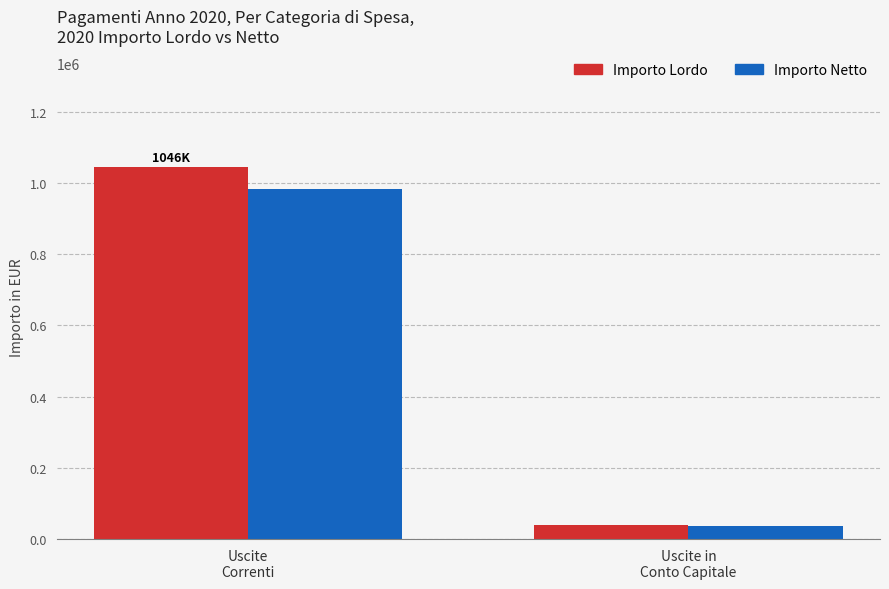

How many data points in Importo Netto are above 982541?

1